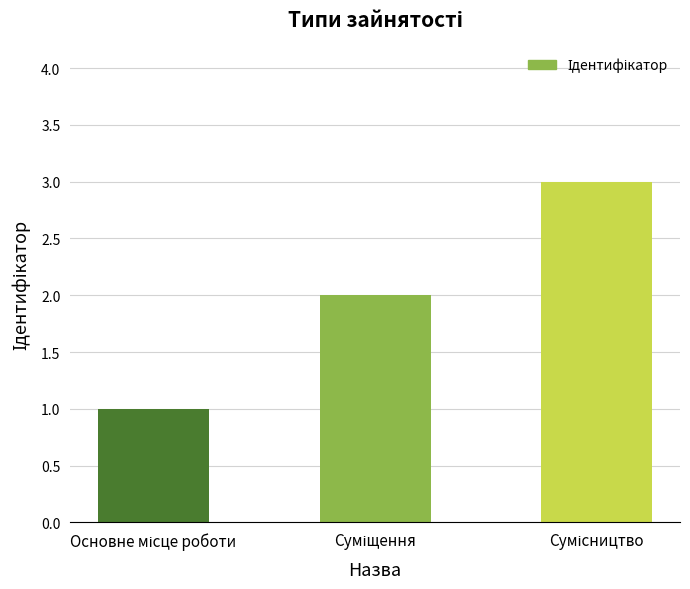

What is the greatest value displayed?

3